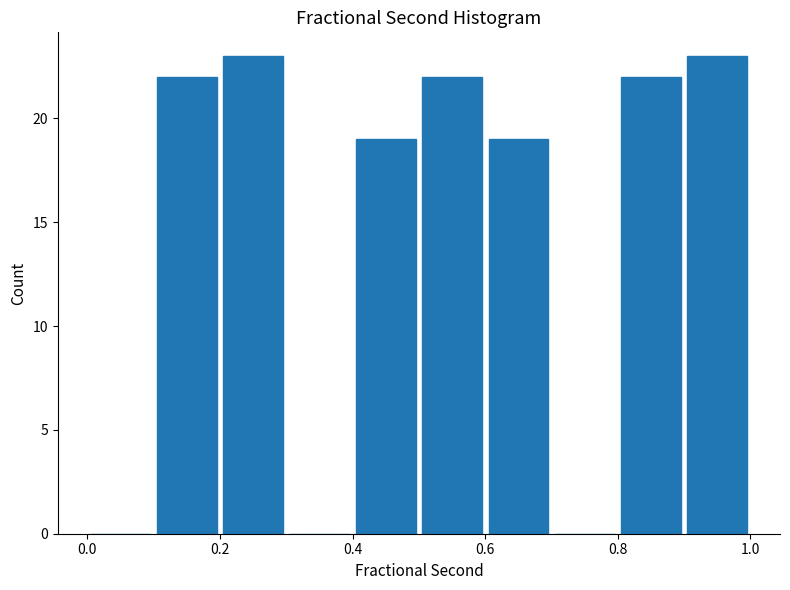

Reading left to right, list every bar in this chart as the range it spans on the x-axis followed by its height. The values are not printed on the chart, so give them approximately, as read against the axis.

0.0 to 0.1: 0
0.1 to 0.2: 22
0.2 to 0.3: 23
0.3 to 0.4: 0
0.4 to 0.5: 19
0.5 to 0.6: 22
0.6 to 0.7: 19
0.7 to 0.8: 0
0.8 to 0.9: 22
0.9 to 1.0: 23